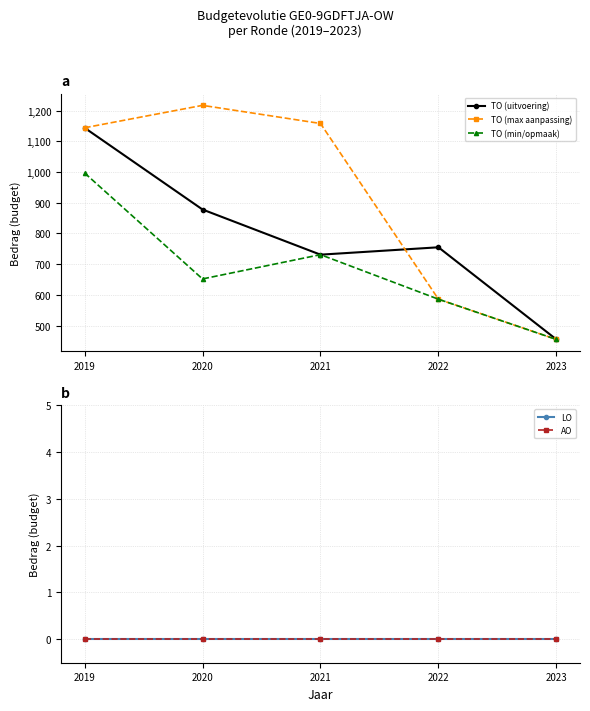

Does the chart have visible grid lines?

Yes